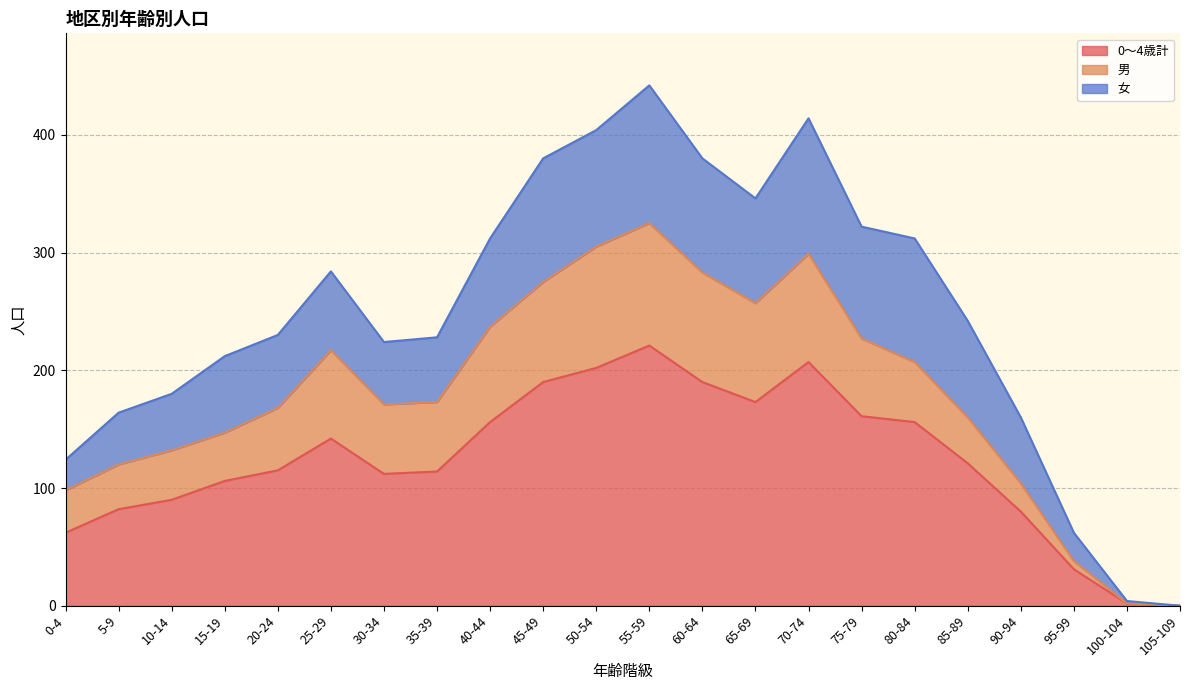

The value of 男 at 80-84 is 309. True or false?

False